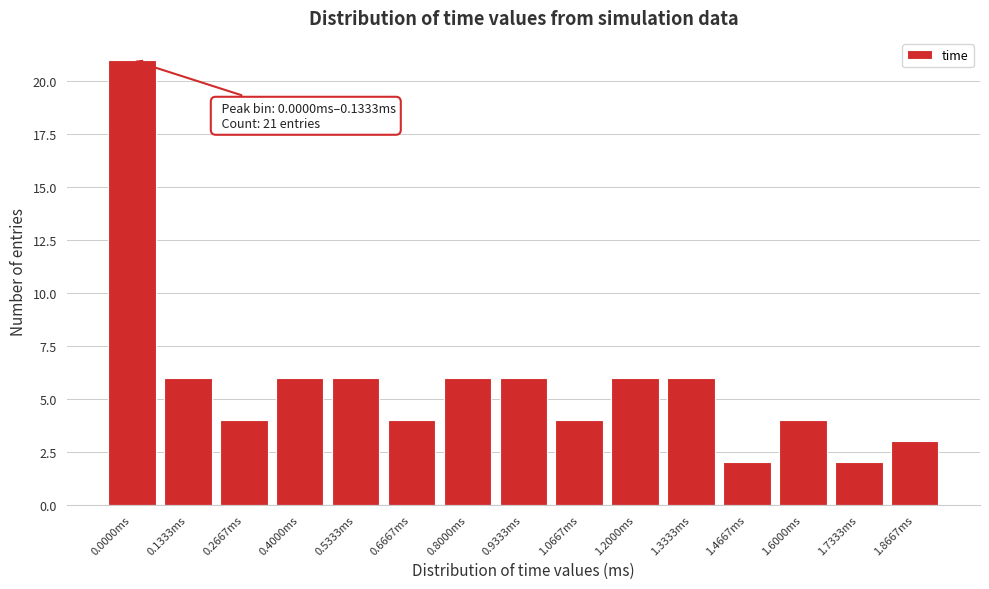

Reading left to right, extract all data points from this chart.

0.0000ms=21	0.1333ms=6	0.2667ms=4	0.4000ms=6	0.5333ms=6	0.6667ms=4	0.8000ms=6	0.9333ms=6	1.0667ms=4	1.2000ms=6	1.3333ms=6	1.4667ms=2	1.6000ms=4	1.7333ms=2	1.8667ms=3